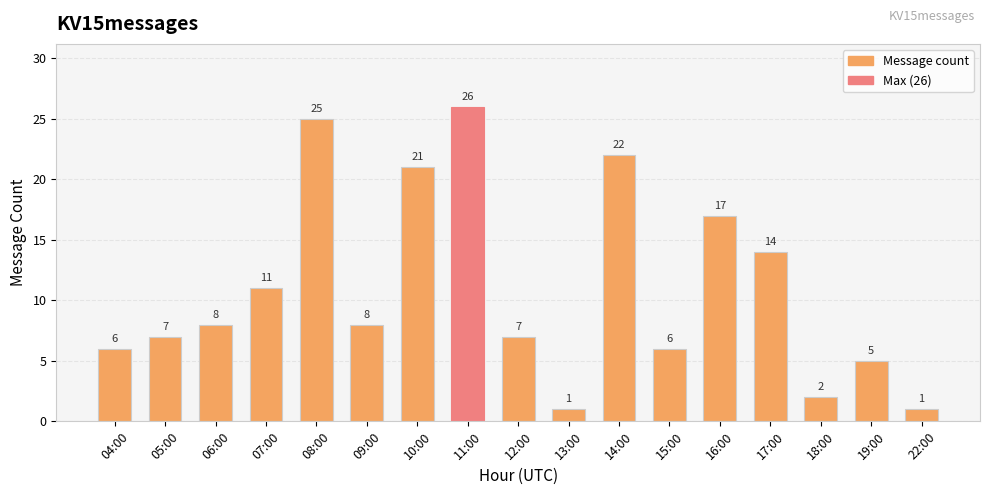

The value at 19:00 is 7. True or false?

False